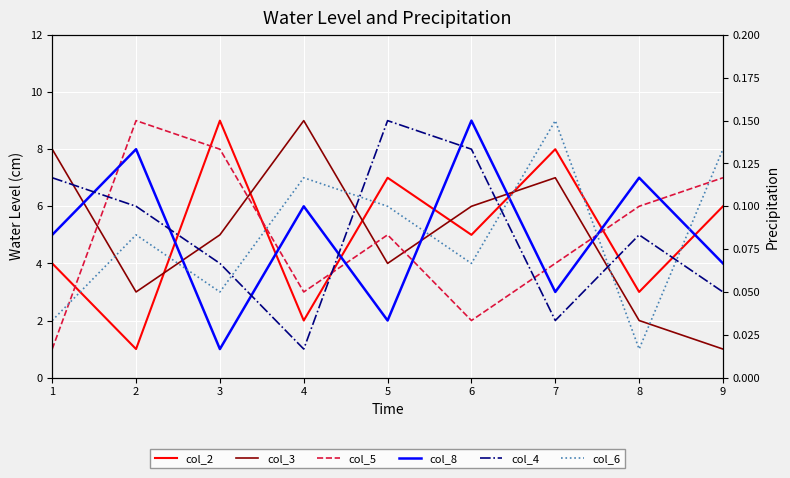

True or false: col_8 and col_4 cross at least once.

True